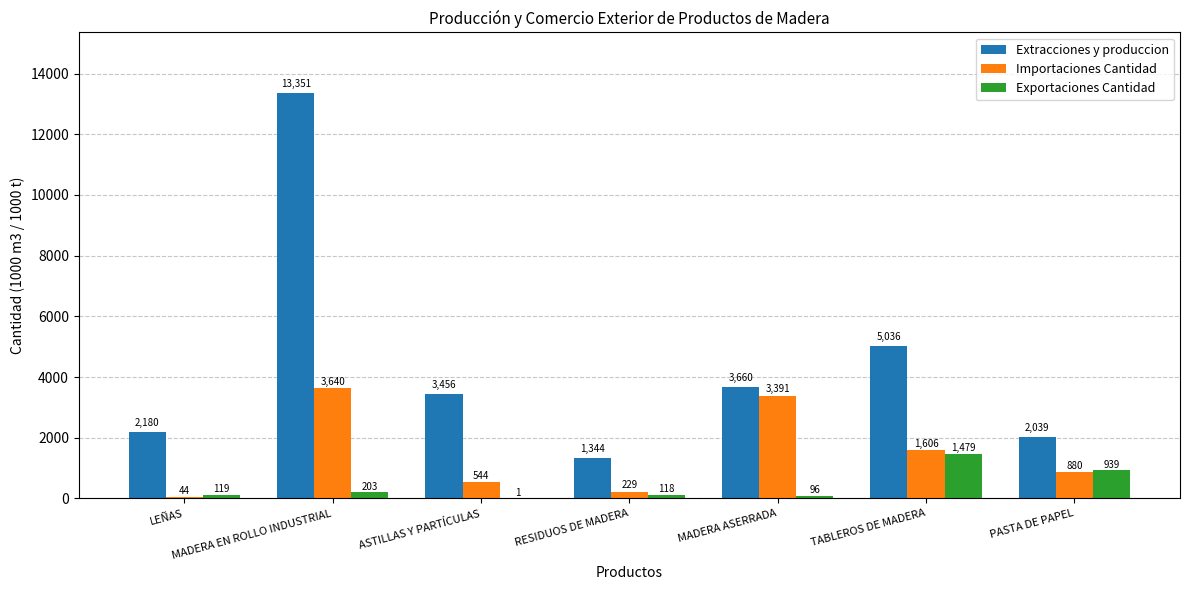

Which label corresponds to the largest value in the chart?

MADERA EN ROLLO INDUSTRIAL